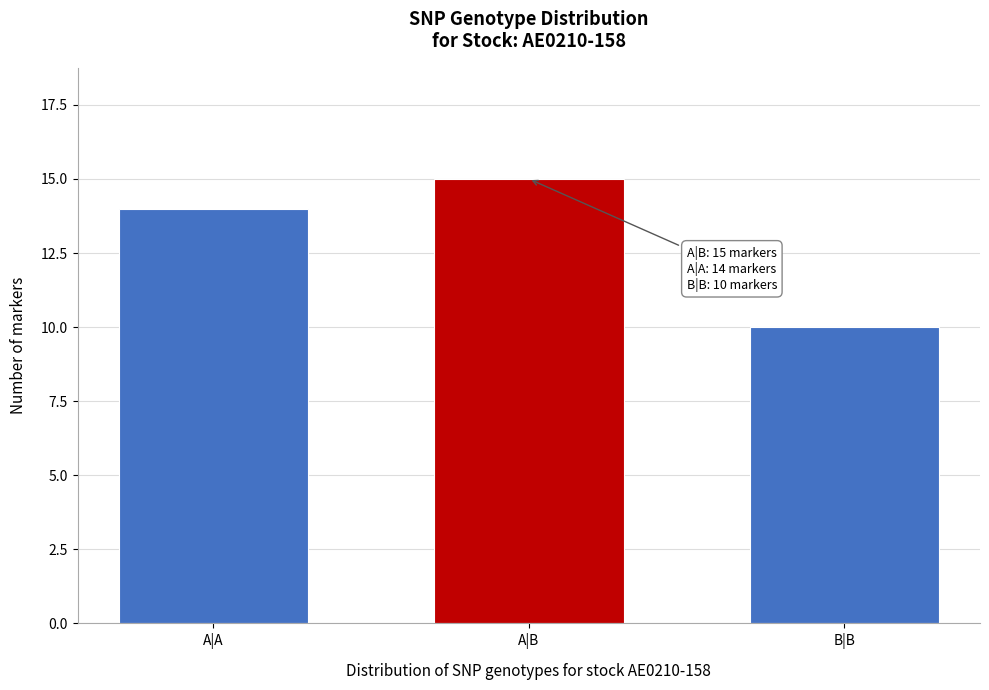

Reading left to right, extract all data points from this chart.

A|A=14	A|B=15	B|B=10